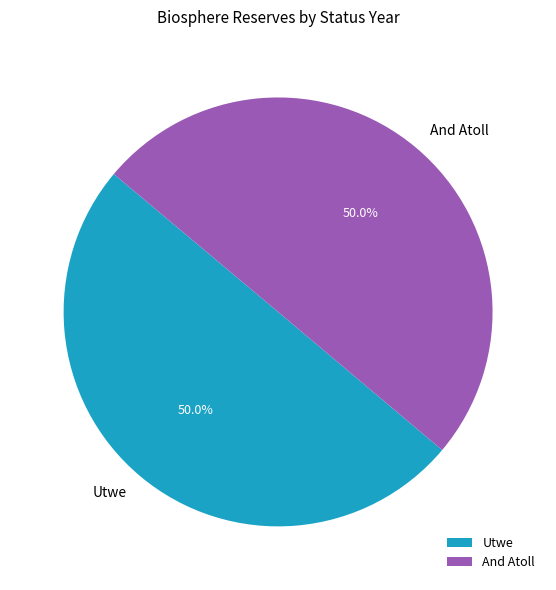

Approximately how many times larger is the value at And Atoll compared to Utwe?

1.0